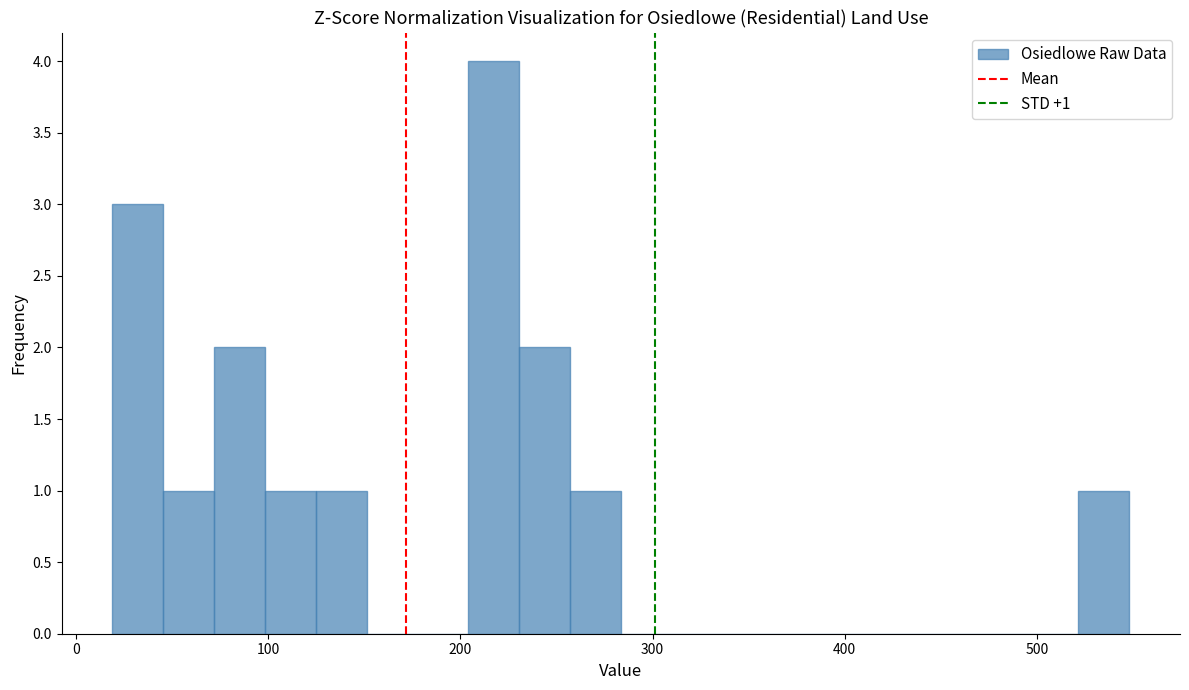

Around what value on the x-axis is the tallest bar? Give the approximate position of its centre, as read against the axis.

220